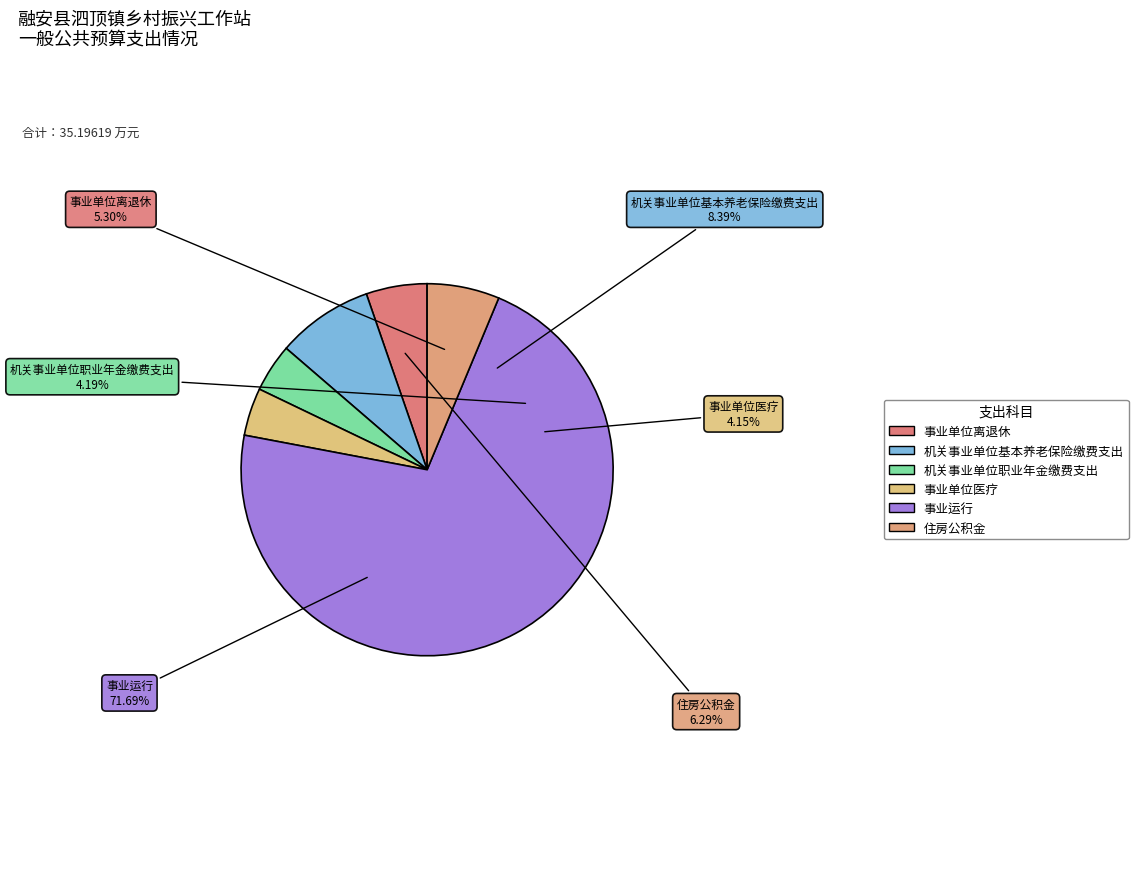

Is it true that 事业运行 is 85% of the pie?

False